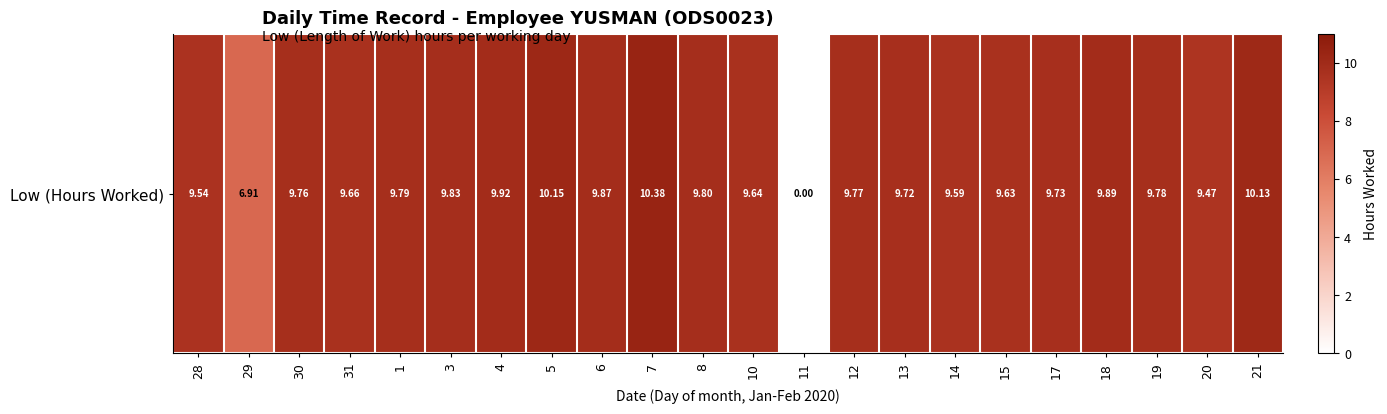

Is it true that the value at 29 is 2.0?

False